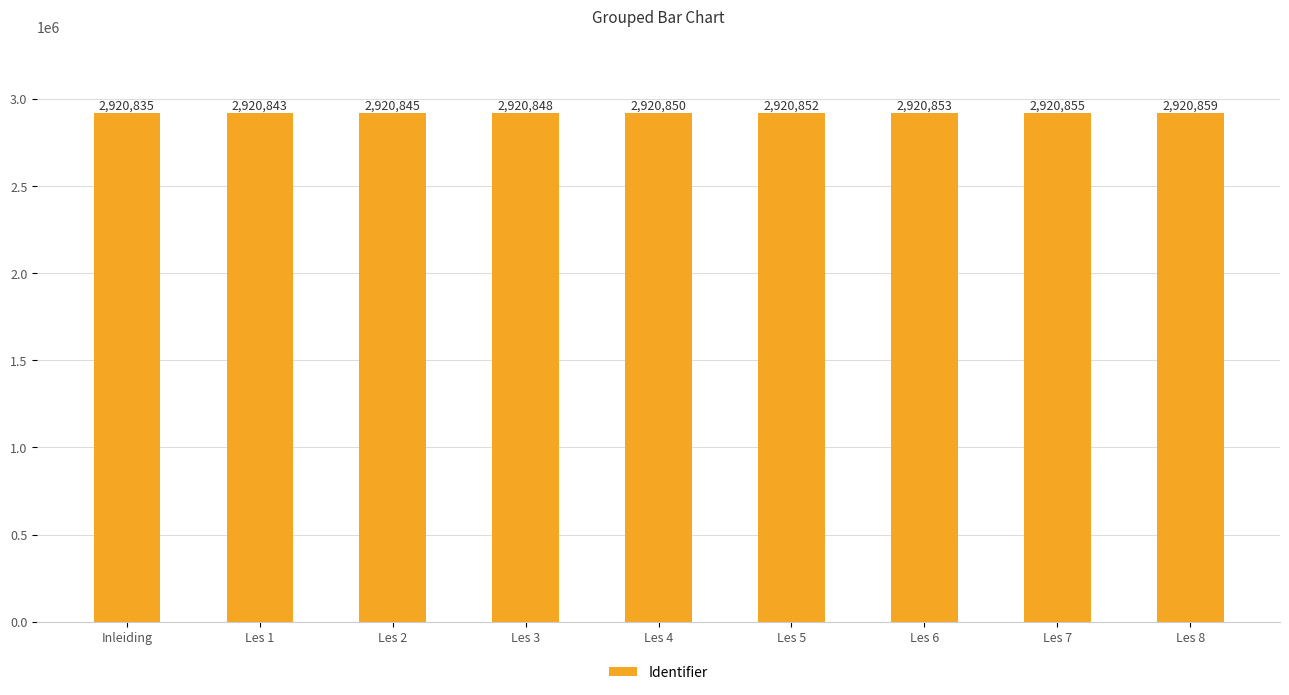

Which label corresponds to the largest value in the chart?

Les 8